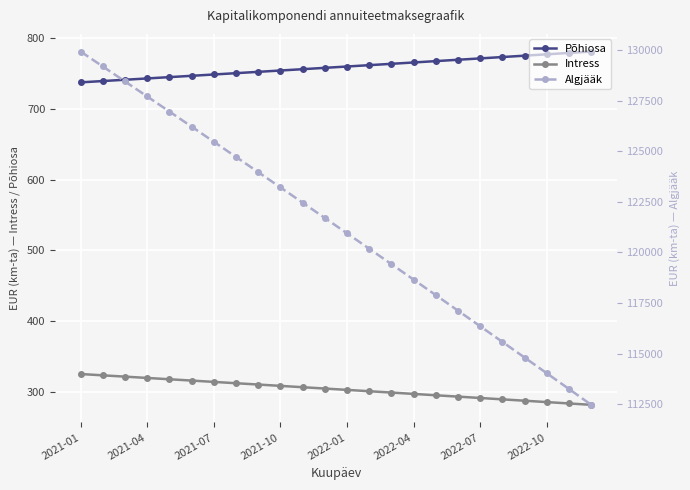

What is the difference between the maximum and minimum values in the Algjääk series?

17439.2